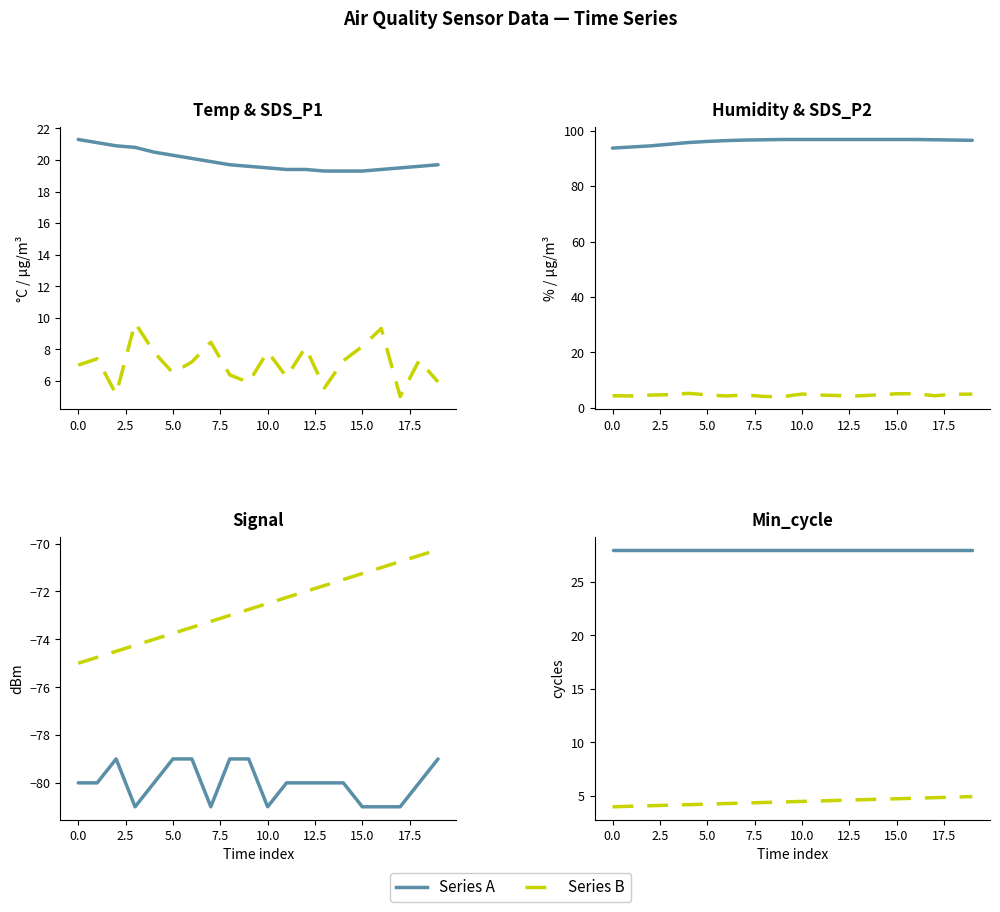

The Signal series shows -81.0 at SDS_P2. True or false?

True